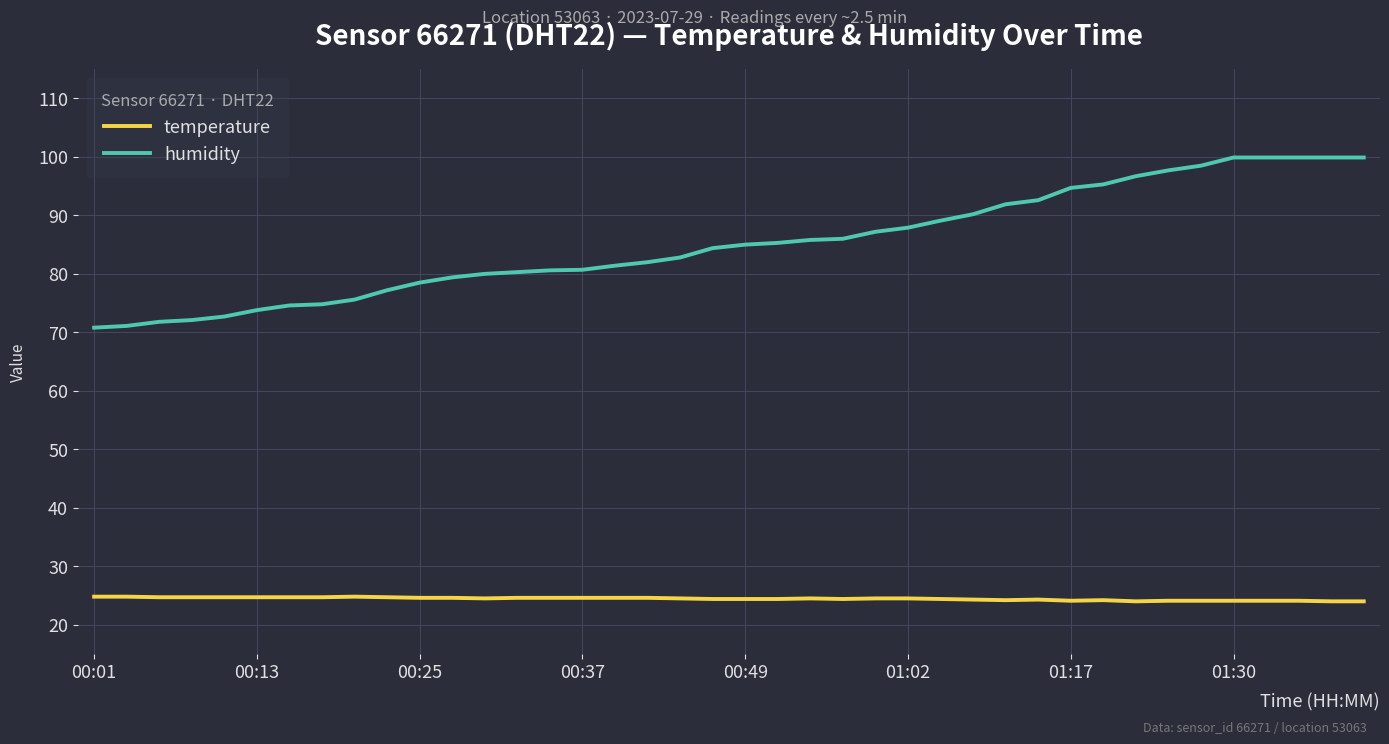

True or false: temperature and humidity cross at least once.

False